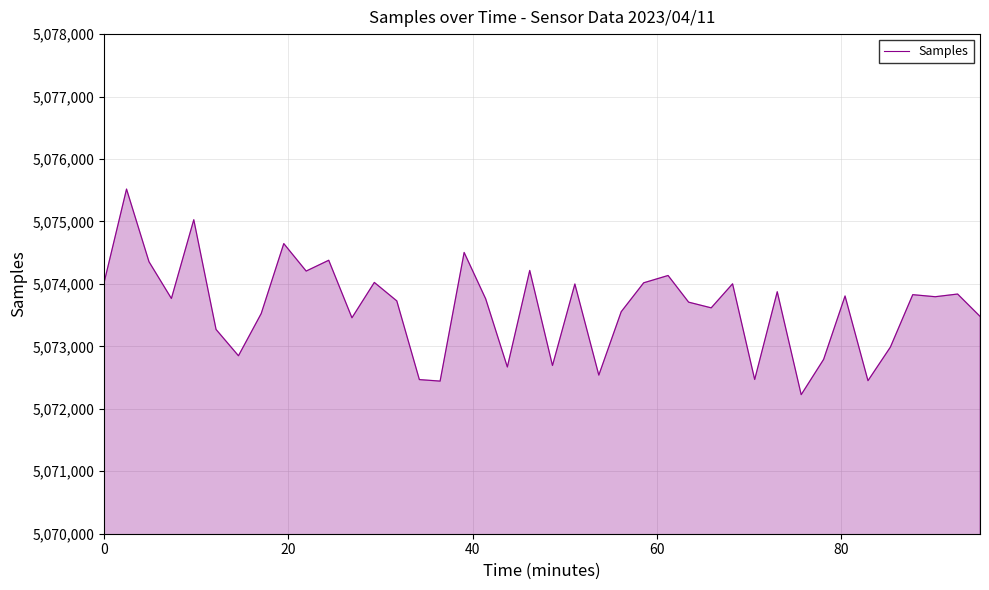

What is the minimum value shown in the chart?

5072227